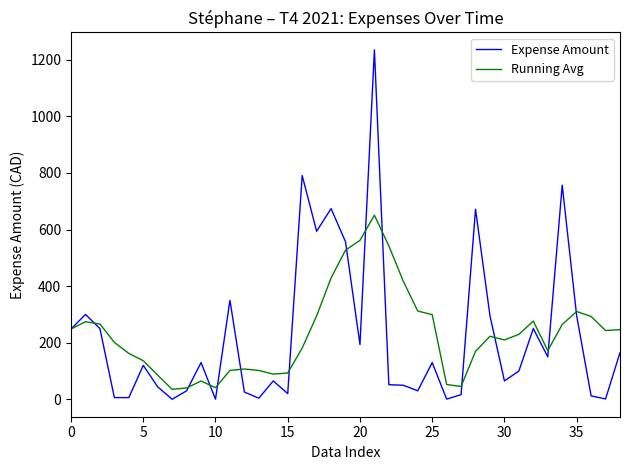

What is the sum of all Expense Amount values?

8685.1